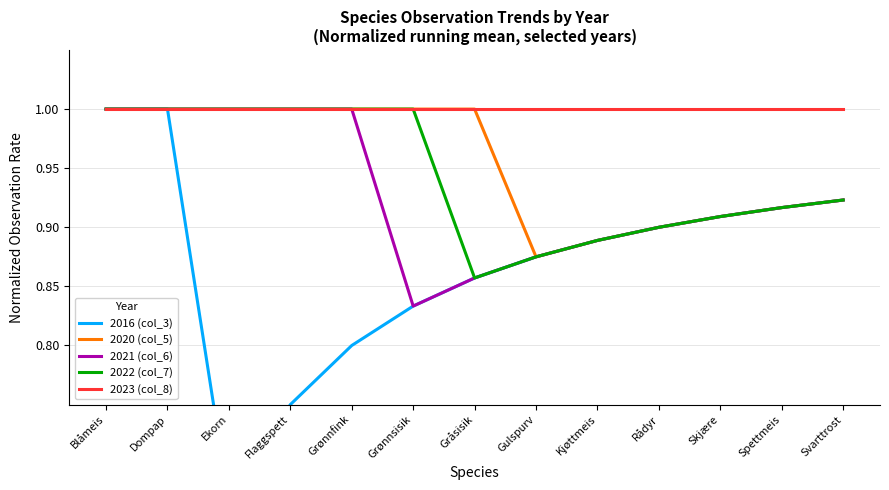

What is the difference between the second highest and second lowest values in the 2022 (col_7) series?

0.1